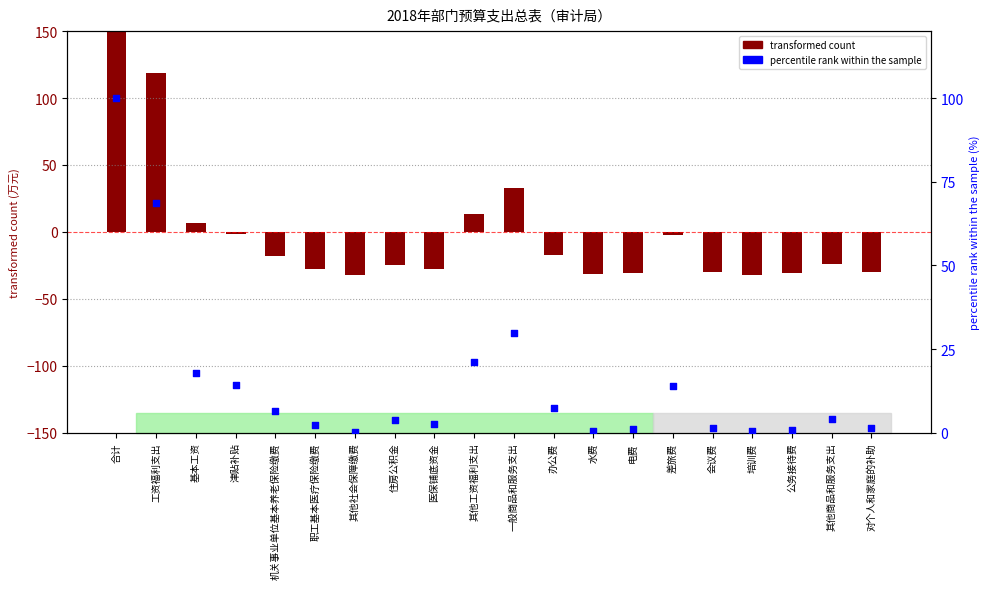

Which series has the largest total across all categories?

percentile rank within the sample